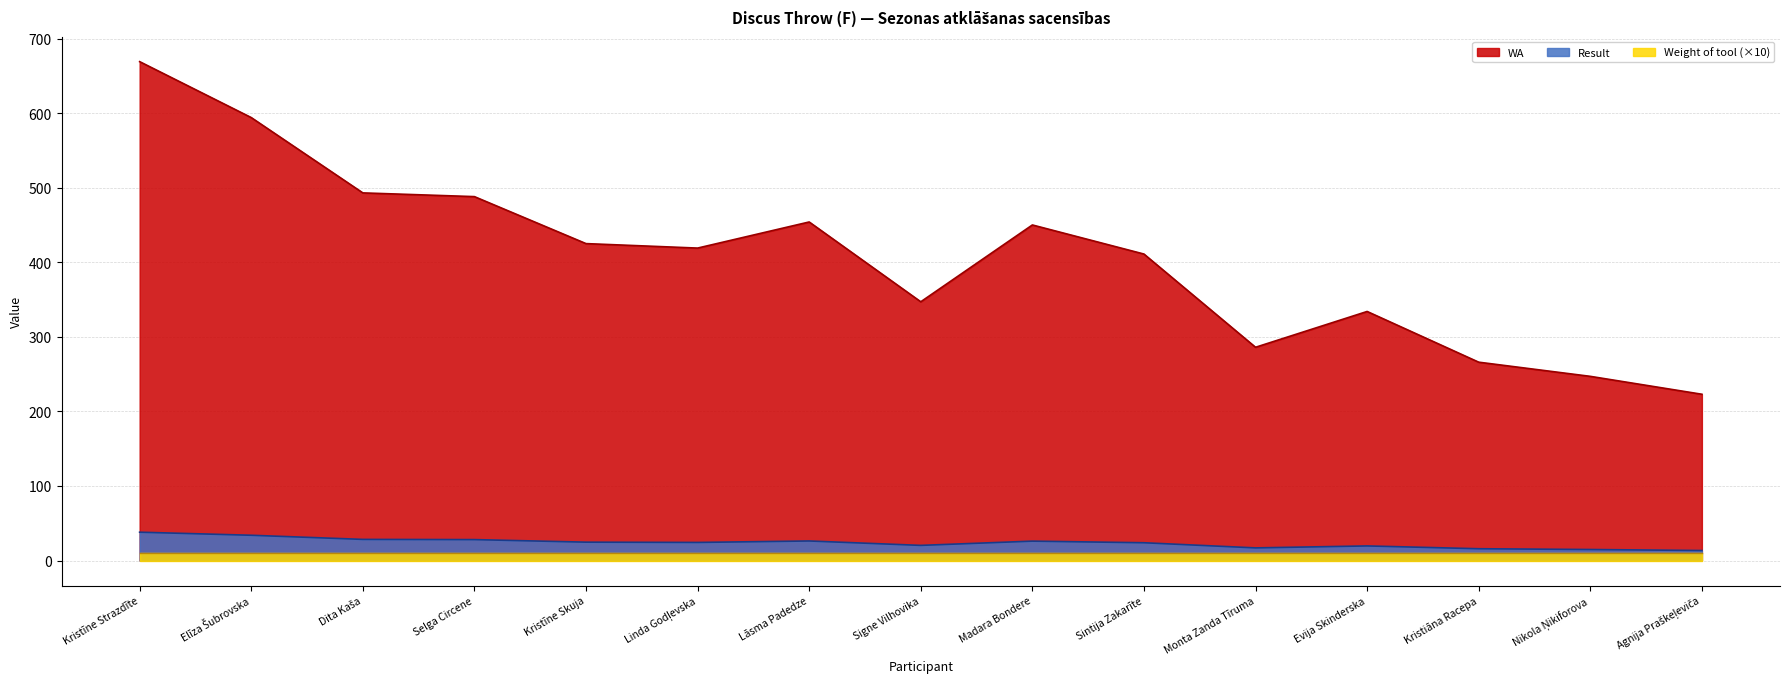

How many lines are shown in the chart?

3